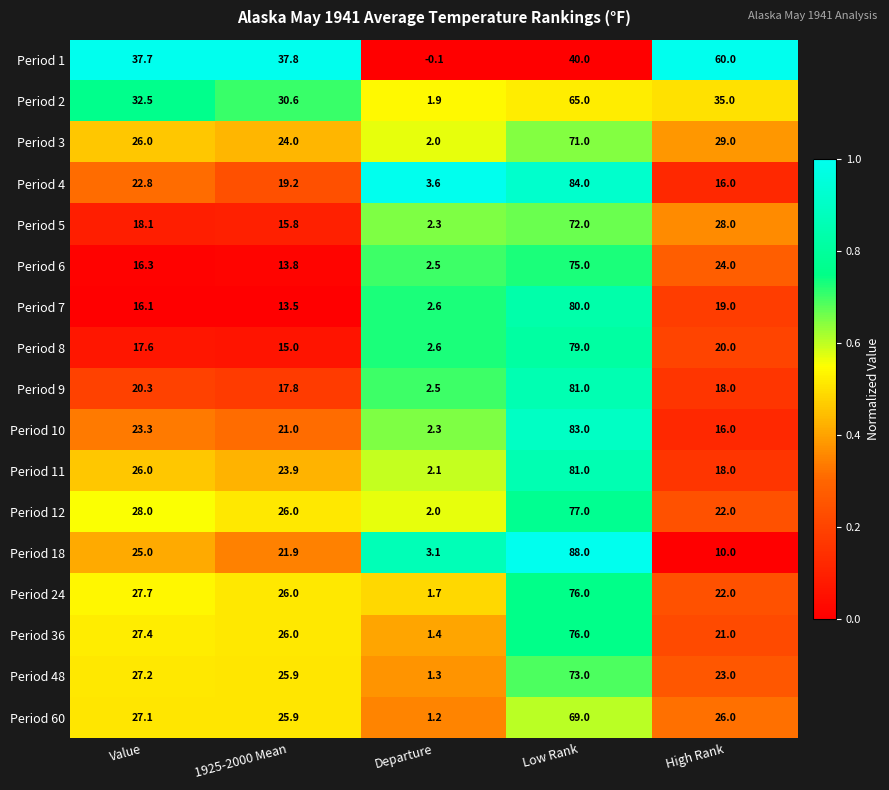

At which label is Period 6 closest to 38?

High Rank